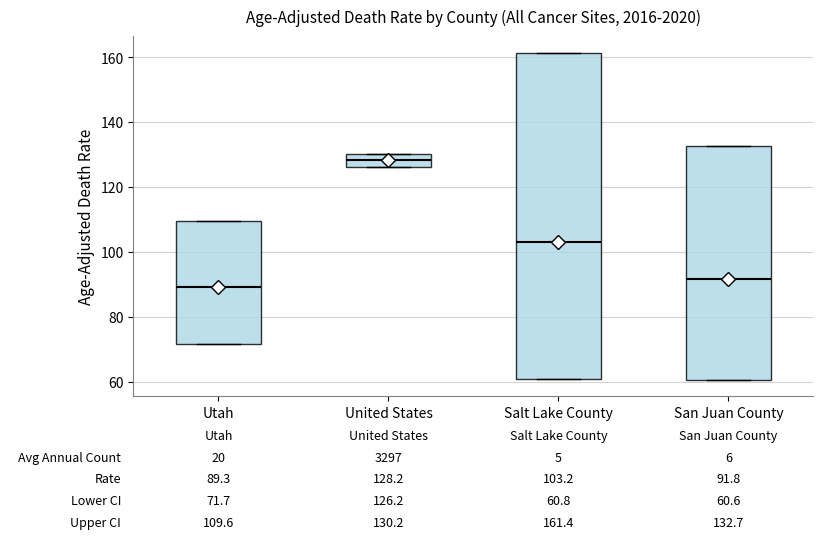

Which box is the tallest, from its lower edge to its upper edge?

Salt Lake County